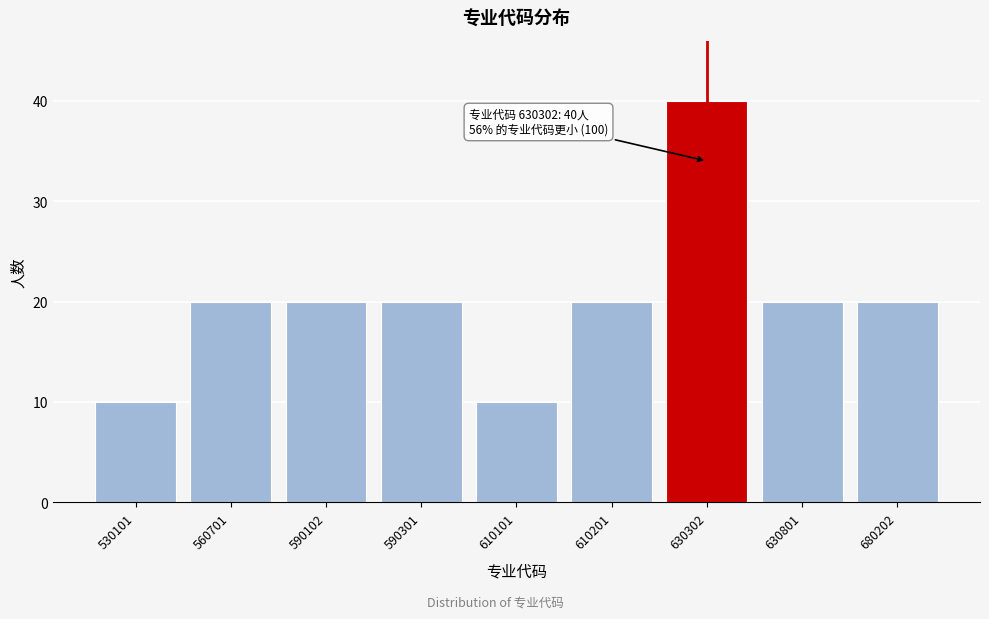

Reading left to right, extract all data points from this chart.

530101=10	560701=20	590102=20	590301=20	610101=10	610201=20	630302=40	630801=20	680202=20